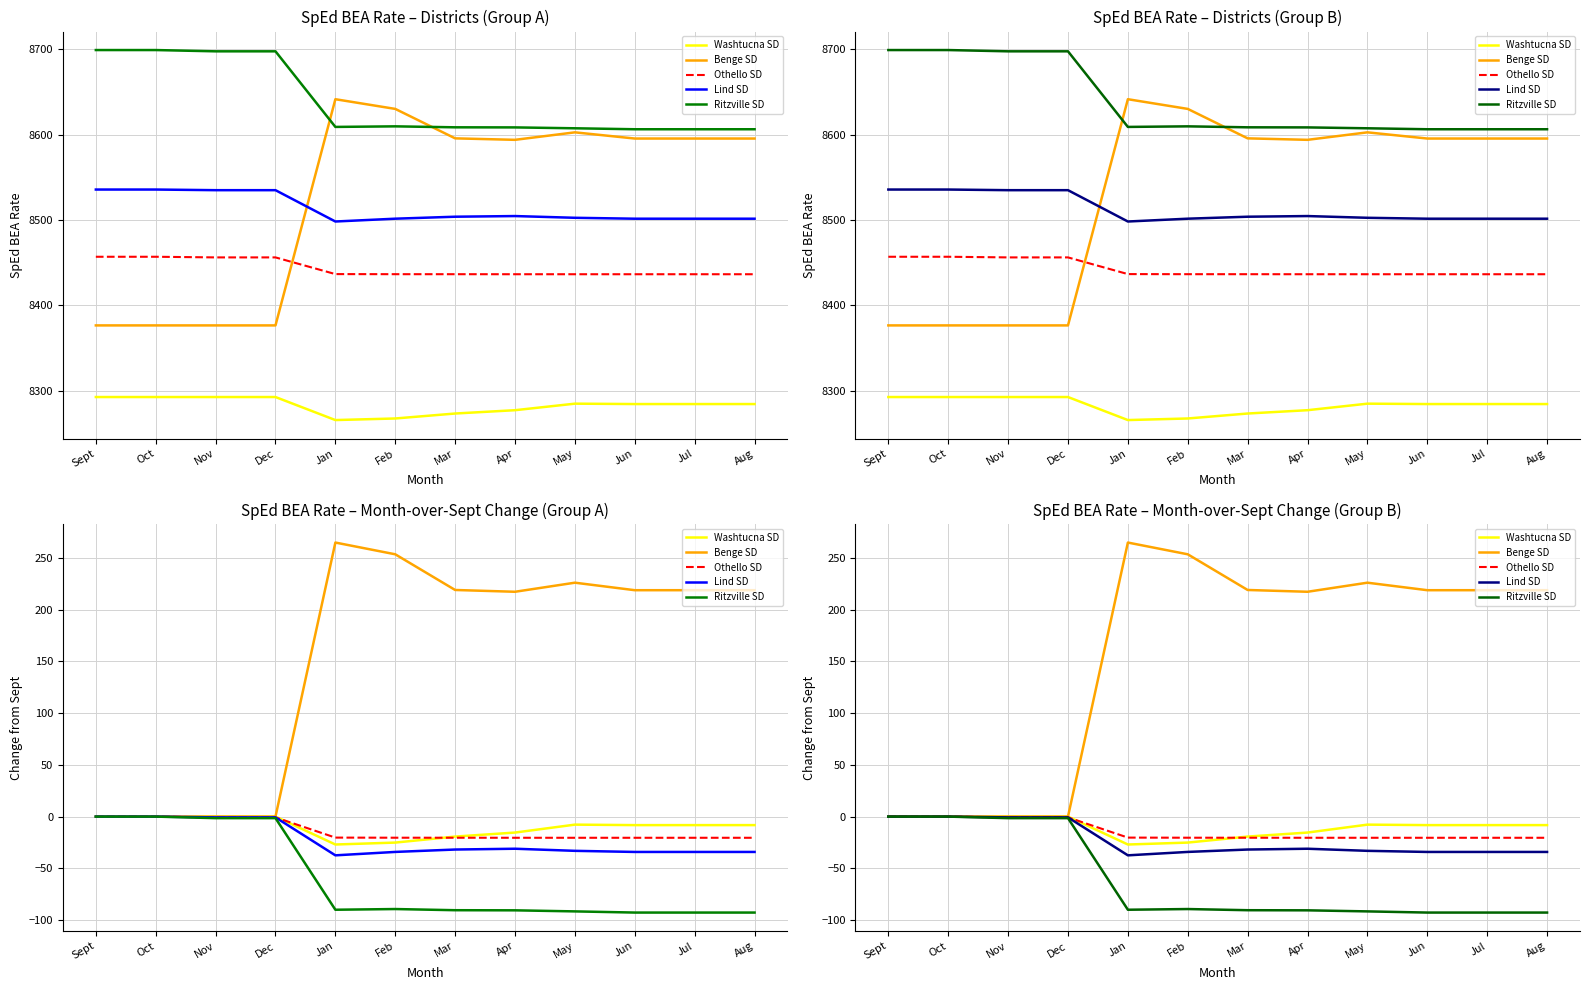

What is the highest value of the Benge SD series?

264.8